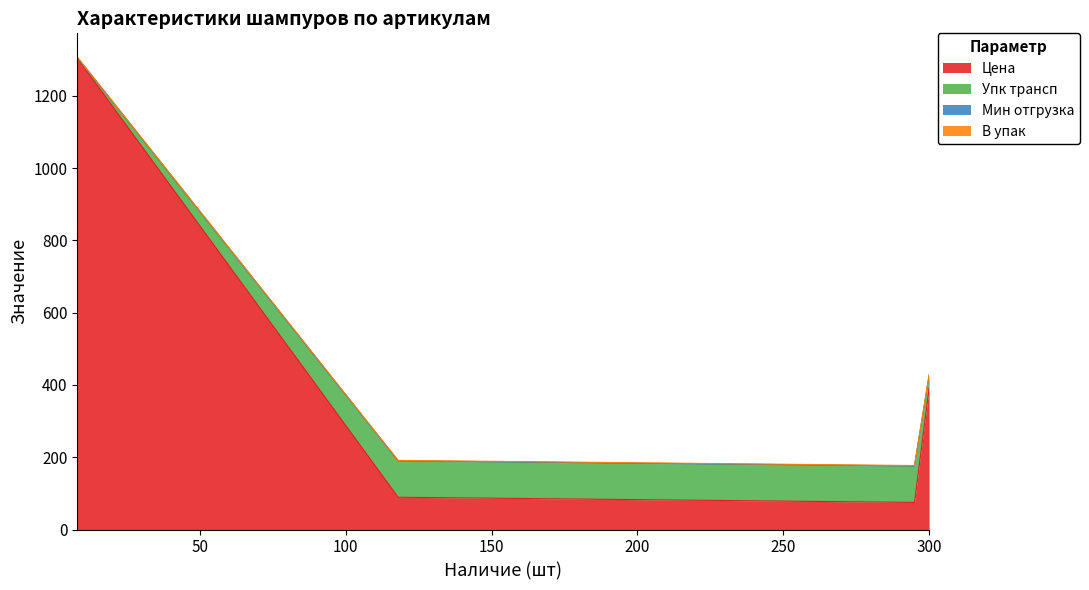

Which series has the largest range (max minus min)?

Цена